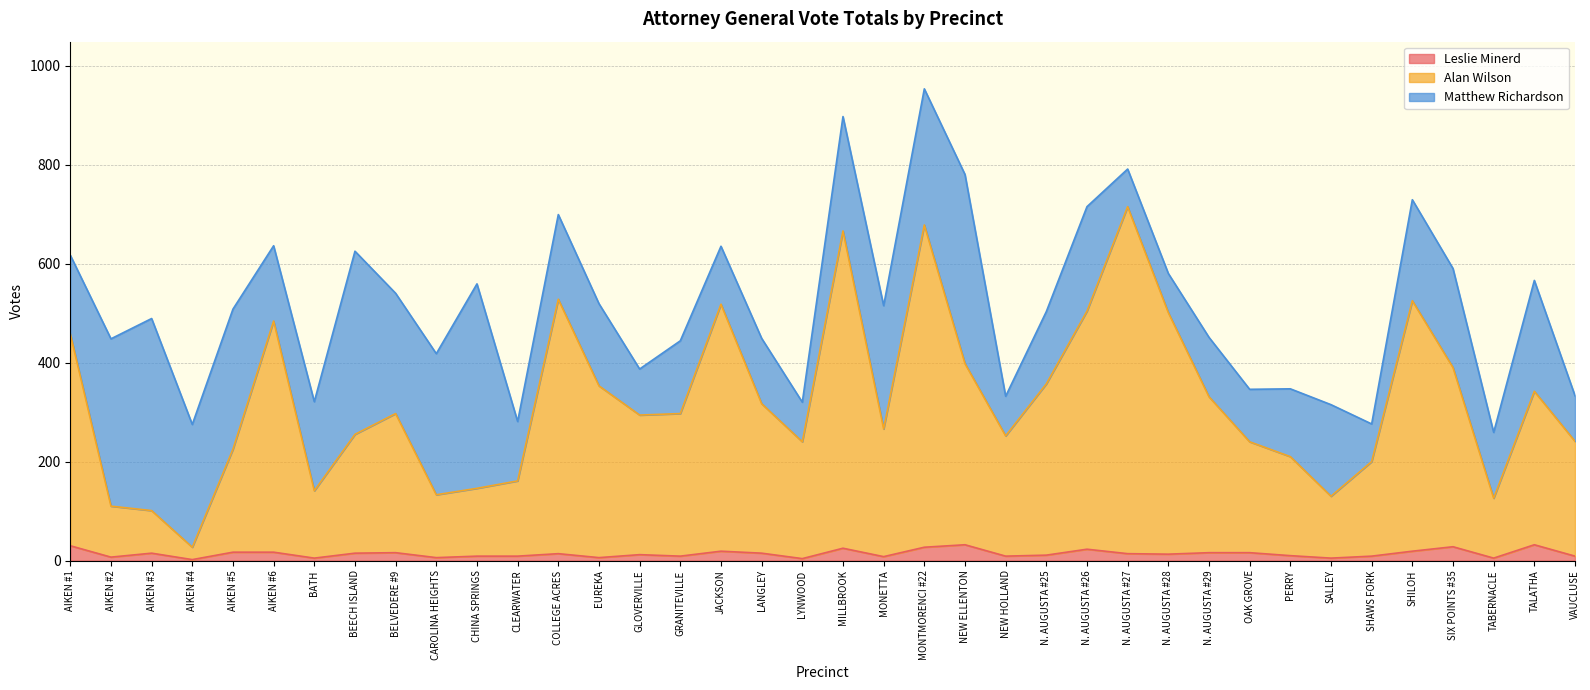

Is it true that Alan Wilson equals 266 at MONETTA?

True